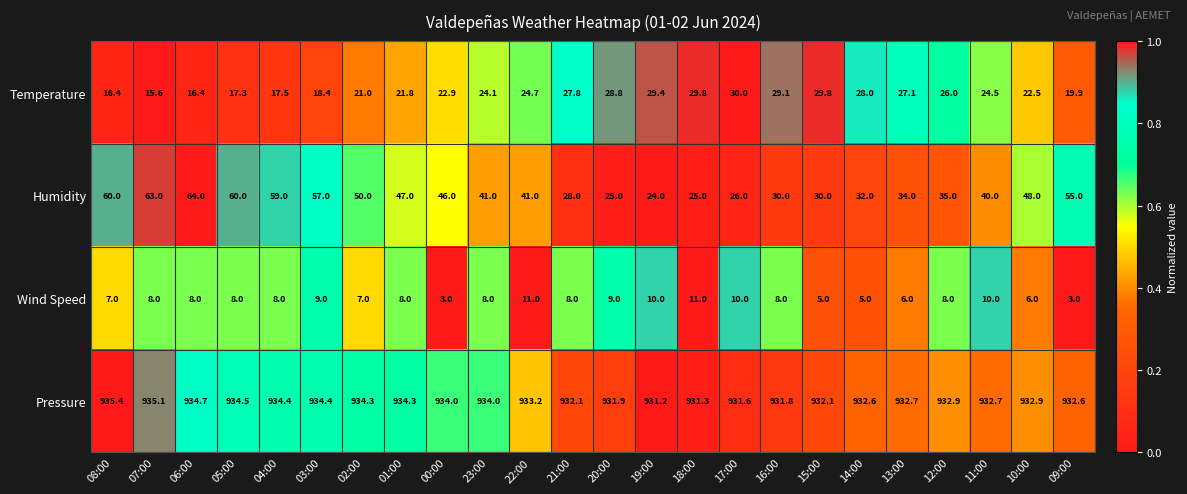

Which series has the largest total across all categories?

Pressure